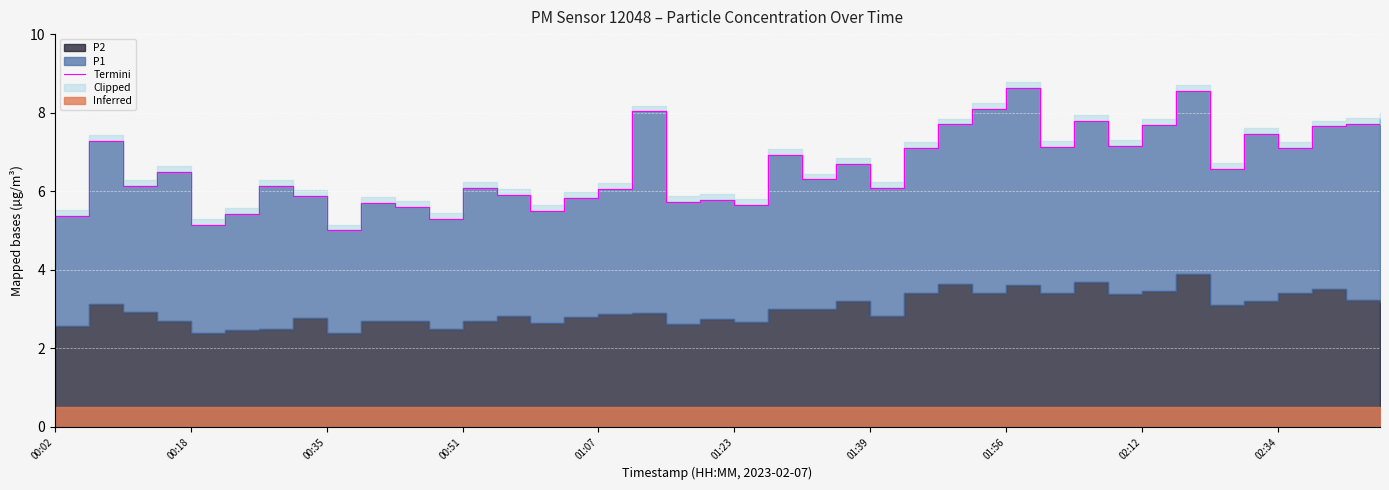

What is the difference between the maximum and minimum values?

3.6